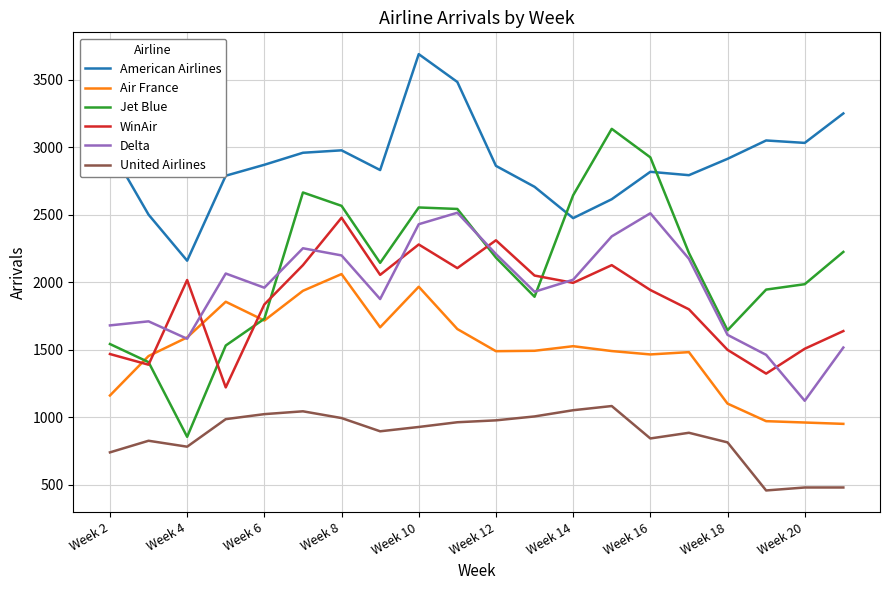

True or false: American Airlines and Delta cross at least once.

False